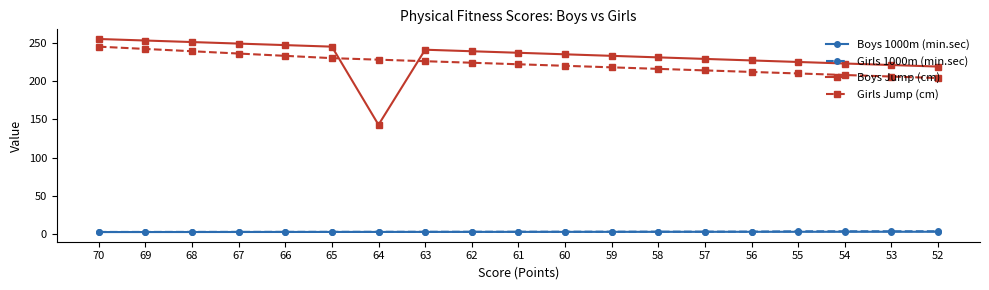

What is the minimum value shown in the chart?

3.0